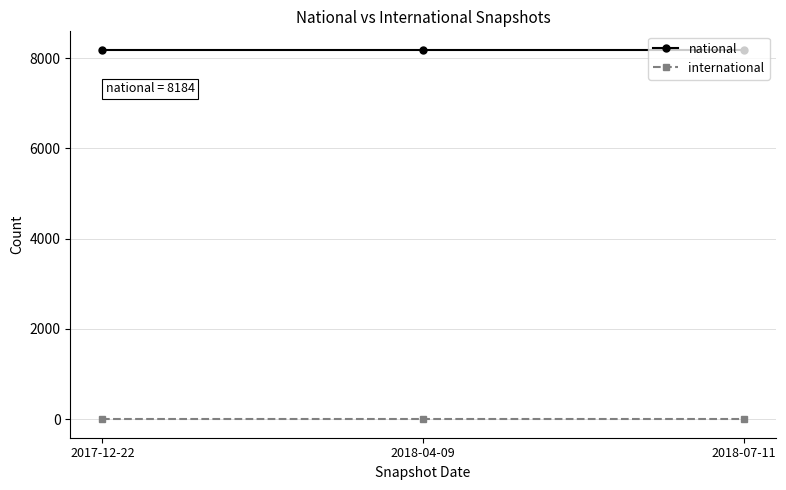

The value of international at 2017-12-22 is 0. True or false?

True